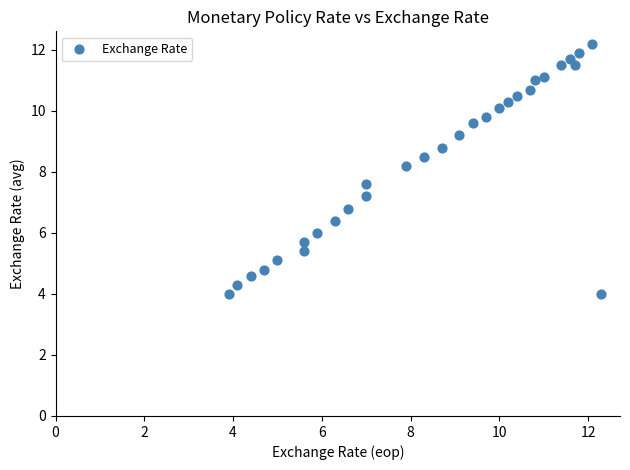

What Y value in the scatter plot is closest to 8?

8.2